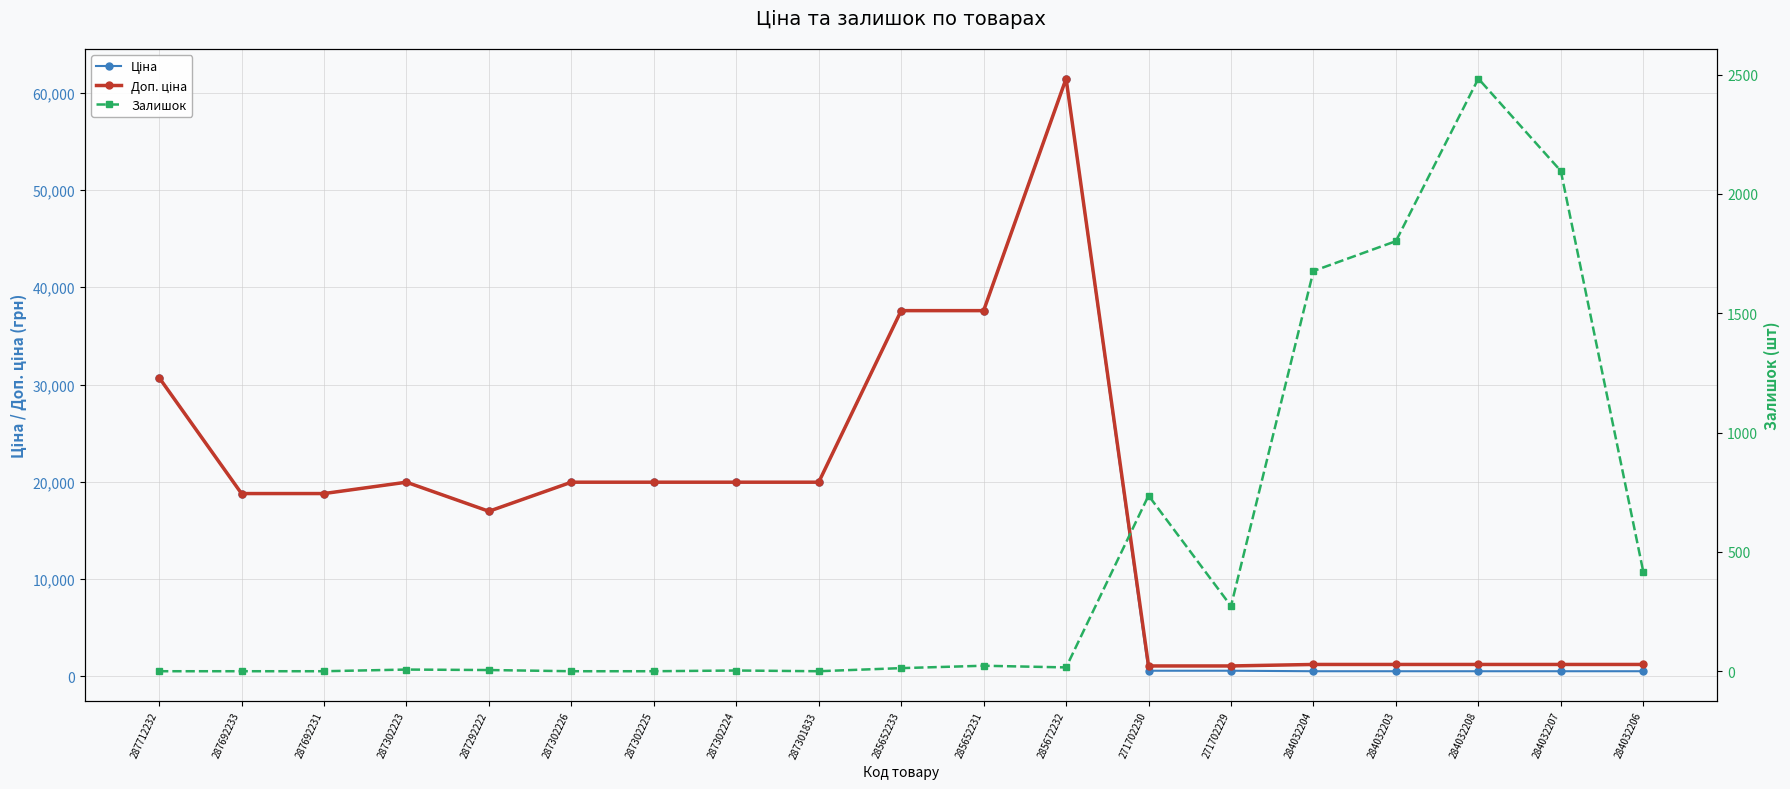

Reading right to left, extract all data points from this chart.

Ціна: 539.0	539.0	539.0	539.0	539.0	589.9	589.9	61434.3	37593.6	37593.6	19964.2	19964.2	19964.2	19964.2	16976.3	19964.2	18796.8	18796.8	30717.1
Доп. ціна: 1235.4	1235.4	1235.4	1235.4	1235.4	1081.7	1081.7	61434.3	37593.6	37593.6	19964.2	19964.2	19964.2	19964.2	16976.3	19964.2	18796.8	18796.8	30717.1
Залишок: 417.0	2096.0	2483.0	1802.0	1677.0	273.0	736.0	16.0	23.0	13.0	0.0	3.0	0.0	0.0	5.0	7.0	0.0	0.0	0.0